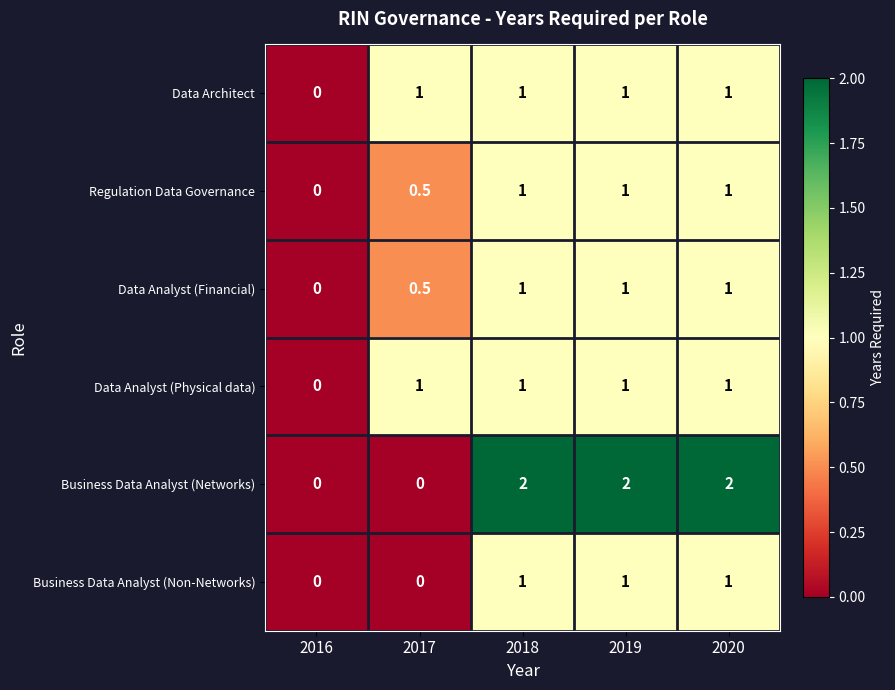

How many data points does each series have?

5